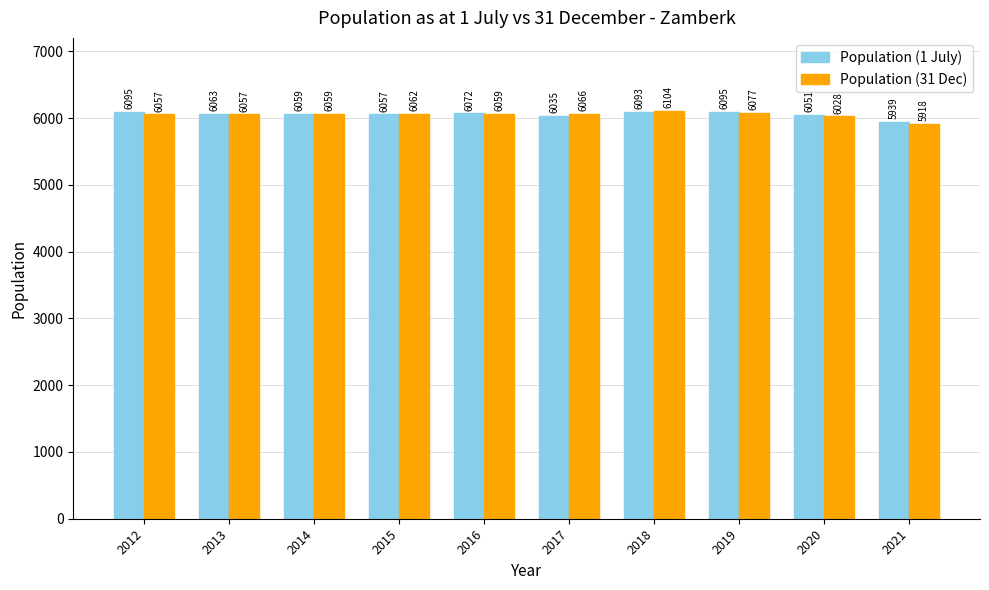

Rank the series by their average value, from highest to lowest.

Population (1 July), Population (31 Dec)